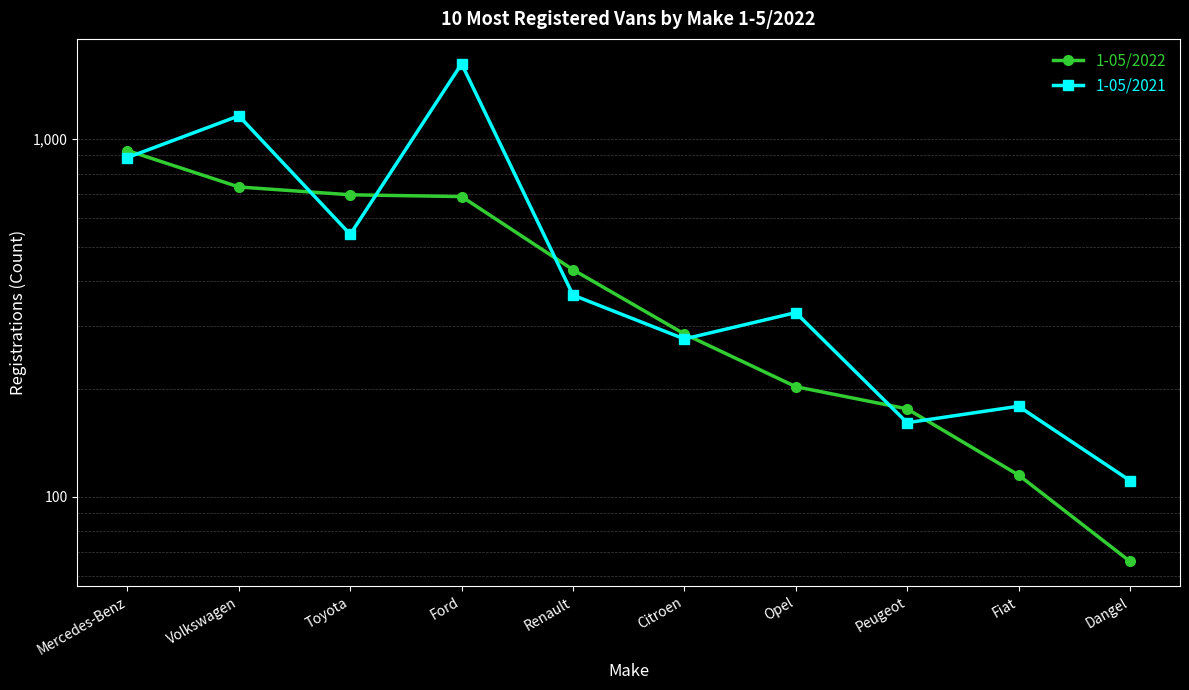

What are all the series names shown in the legend?

1-05/2022, 1-05/2021